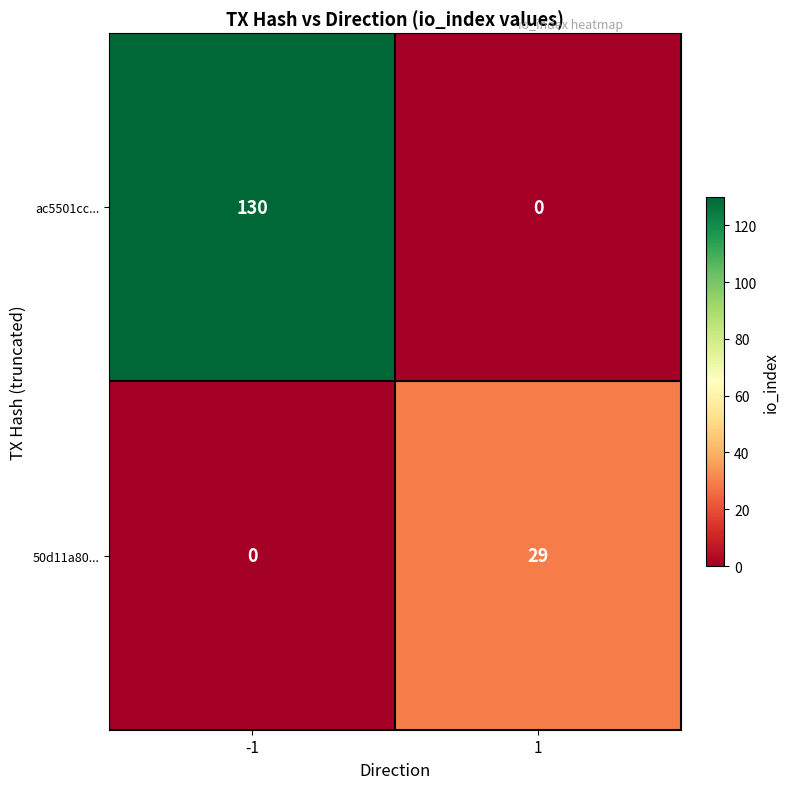

At how many categories does at least one series exceed 92?

1